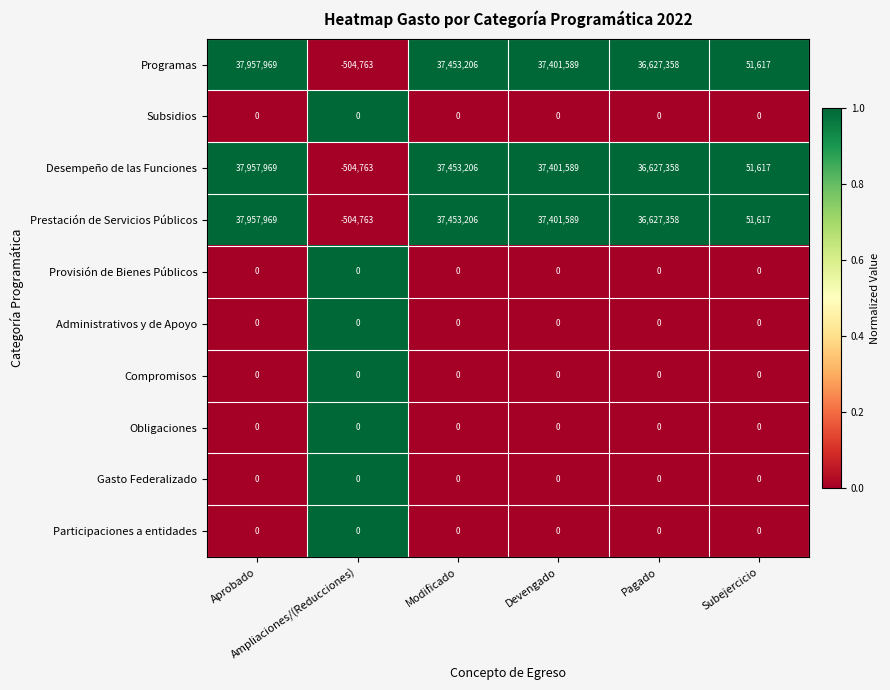

At how many categories does at least one series exceed 31938302?

4